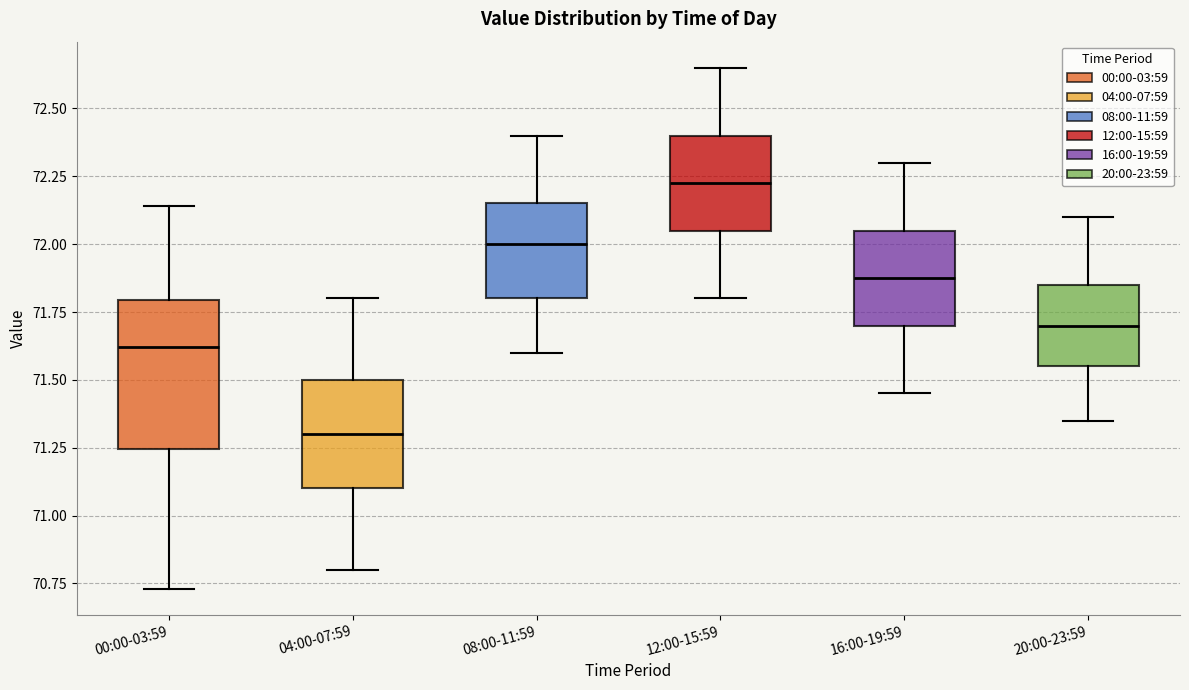

Reading left to right, transcribe this box plot: for each box, give where its median line is, the range the box spans, and where its two whiskers end, as read against the y-axis. The values are not printed on the chart, so give them approximately, as read against the axis.

00:00-03:59: median 71.60, box 71.25 to 71.80, whiskers 70.75 to 72.15
04:00-07:59: median 71.30, box 71.10 to 71.50, whiskers 70.80 to 71.80
08:00-11:59: median 72.00, box 71.80 to 72.15, whiskers 71.60 to 72.40
12:00-15:59: median 72.25, box 72.05 to 72.40, whiskers 71.80 to 72.65
16:00-19:59: median 71.90, box 71.70 to 72.05, whiskers 71.45 to 72.30
20:00-23:59: median 71.70, box 71.55 to 71.85, whiskers 71.35 to 72.10